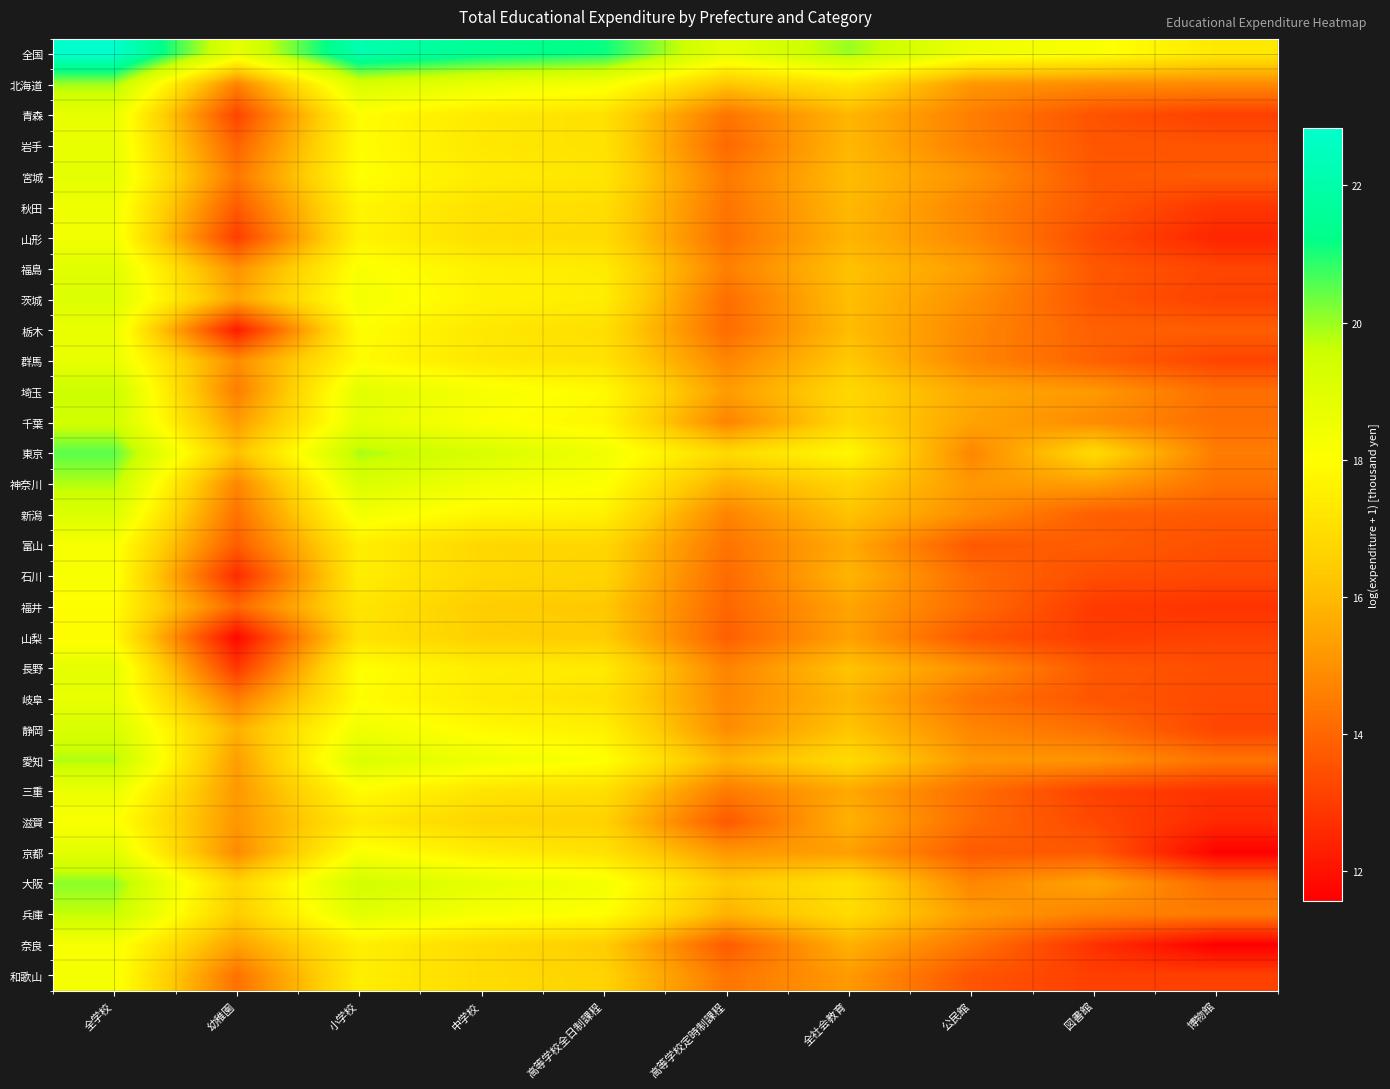

Reading left to right, transcribe all the data shown in this chart.

全国: 全学校=22.8	幼稚園=18.8	小学校=22.1	中学校=21.5	高等学校全日制課程=21.2	高等学校定時制課程=18.7	全社会教育=20.0	公民館=18.5	図書館=18.1	博物館=17.3
北海道: 全学校=20.0	幼稚園=14.7	小学校=19.2	中学校=18.6	高等学校全日制課程=18.3	高等学校定時制課程=16.3	全社会教育=17.2	公民館=15.2	図書館=14.9	博物館=14.9
青森: 全学校=18.7	幼稚園=13.2	小学校=18.0	中学校=17.3	高等学校全日制課程=17.1	高等学校定時制課程=14.3	全社会教育=15.9	公民館=14.6	図書館=13.5	博物館=13.1
岩手: 全学校=18.7	幼稚園=13.9	小学校=18.0	中学校=17.3	高等学校全日制課程=17.1	高等学校定時制課程=14.1	全社会教育=15.9	公民館=14.6	図書館=13.6	博物館=13.6
宮城: 全学校=18.8	幼稚園=14.4	小学校=18.0	中学校=17.4	高等学校全日制課程=17.2	高等学校定時制課程=14.4	全社会教育=16.0	公民館=15.1	図書館=13.7	博物館=13.7
秋田: 全学校=18.5	幼稚園=13.7	小学校=17.7	中学校=17.1	高等学校全日制課程=17.0	高等学校定時制課程=14.3	全社会教育=15.9	公民館=14.7	図書館=13.7	博物館=12.8
山形: 全学校=18.4	幼稚園=13.0	小学校=17.7	中学校=17.0	高等学校全日制課程=16.9	高等学校定時制課程=14.2	全社会教育=15.8	公民館=14.8	図書館=13.4	博物館=12.5
福島: 全学校=18.9	幼稚園=15.0	小学校=18.2	中学校=17.6	高等学校全日制課程=17.4	高等学校定時制課程=14.6	全社会教育=16.2	公民館=15.3	図書館=13.7	博物館=13.2
茨城: 全学校=19.1	幼稚園=15.5	小学校=18.3	中学校=17.6	高等学校全日制課程=17.5	高等学校定時制課程=14.2	全社会教育=16.1	公民館=15.0	図書館=13.6	博物館=13.1
栃木: 全学校=18.7	幼稚園=12.2	小学校=18.0	中学校=17.3	高等学校全日制課程=17.0	高等学校定時制課程=14.1	全社会教育=16.0	公民館=14.8	図書館=13.9	博物館=13.8
群馬: 全学校=18.7	幼稚園=14.9	小学校=17.9	中学校=17.3	高等学校全日制課程=17.1	高等学校定時制課程=14.7	全社会教育=16.3	公民館=14.7	図書館=13.9	博物館=13.2
埼玉: 全学校=19.6	幼稚園=14.6	小学校=18.9	中学校=18.3	高等学校全日制課程=17.9	高等学校定時制課程=15.3	全社会教育=16.8	公民館=15.6	図書館=15.2	博物館=14.2
千葉: 全学校=19.5	幼稚園=15.3	小学校=18.8	中学校=18.1	高等学校全日制課程=17.7	高等学校定時制課程=14.7	全社会教育=16.7	公民館=15.4	図書館=14.9	博物館=14.2
東京: 全学校=20.5	幼稚園=16.1	小学校=19.9	中学校=19.2	高等学校全日制課程=18.4	高等学校定時制課程=16.8	全社会教育=17.8	公民館=14.8	図書館=16.9	博物館=14.5
神奈川: 全学校=19.8	幼稚園=14.8	小学校=19.1	中学校=18.4	高等学校全日制課程=18.1	高等学校定時制課程=15.7	全社会教育=16.7	公民館=15.2	図書館=15.3	博物館=14.2
新潟: 全学校=19.1	幼稚園=14.3	小学校=18.4	中学校=17.7	高等学校全日制課程=17.6	高等学校定時制課程=14.7	全社会教育=16.2	公民館=14.9	図書館=13.8	博物館=13.7
富山: 全学校=18.2	幼稚園=13.8	小学校=17.5	中学校=16.8	高等学校全日制課程=16.7	高等学校定時制課程=14.3	全社会教育=15.6	公民館=13.7	図書館=13.8	博物館=13.5
石川: 全学校=18.2	幼稚園=12.6	小学校=17.5	中学校=16.8	高等学校全日制課程=16.6	高等学校定時制課程=14.1	全社会教育=15.9	公民館=14.1	図書館=13.4	博物館=13.3
福井: 全学校=17.9	幼稚園=14.0	小学校=17.2	中学校=16.5	高等学校全日制課程=16.3	高等学校定時制課程=14.0	全社会教育=15.5	公民館=14.1	図書館=13.0	博物館=12.8
山梨: 全学校=17.9	幼稚園=11.8	小学校=17.1	中学校=16.5	高等学校全日制課程=16.4	高等学校定時制課程=13.8	全社会教育=15.4	公民館=13.6	図書館=13.0	博物館=13.1
長野: 全学校=18.8	幼稚園=12.9	小学校=18.0	中学校=17.5	高等学校全日制課程=17.4	高等学校定時制課程=14.7	全社会教育=16.2	公民館=15.0	図書館=13.7	博物館=13.4
岐阜: 全学校=18.7	幼稚園=14.5	小学校=18.0	中学校=17.4	高等学校全日制課程=17.1	高等学校定時制課程=14.8	全社会教育=15.9	公民館=14.3	図書館=13.6	博物館=13.4
静岡: 全学校=19.2	幼稚園=15.8	小学校=18.5	中学校=17.9	高等学校全日制課程=17.6	高等学校定時制課程=14.9	全社会教育=16.2	公民館=14.8	図書館=14.2	博物館=13.2
愛知: 全学校=19.8	幼稚園=15.3	小学校=19.1	中学校=18.5	高等学校全日制課程=18.1	高等学校定時制課程=15.8	全社会教育=16.9	公民館=15.2	図書館=15.1	博物館=14.3
三重: 全学校=18.6	幼稚園=15.2	小学校=17.9	中学校=17.2	高等学校全日制課程=17.0	高等学校定時制課程=14.5	全社会教育=15.5	公民館=14.2	図書館=13.1	博物館=12.8
滋賀: 全学校=18.1	幼稚園=15.1	小学校=17.3	中学校=16.7	高等学校全日制課程=16.6	高等学校定時制課程=13.7	全社会教育=15.8	公民館=14.1	図書館=13.3	博物館=12.6
京都: 全学校=18.9	幼稚園=14.9	小学校=18.2	中学校=17.5	高等学校全日制課程=17.1	高等学校定時制課程=15.2	全社会教育=15.3	公民館=13.7	図書館=13.7	博物館=11.6
大阪: 全学校=20.1	幼稚園=16.7	小学校=19.4	中学校=18.8	高等学校全日制課程=18.3	高等学校定時制課程=16.3	全社会教育=17.1	公民館=14.7	図書館=15.5	博物館=14.1
兵庫: 全学校=19.7	幼稚園=16.4	小学校=18.9	中学校=18.2	高等学校全日制課程=18.0	高等学校定時制課程=15.8	全社会教育=16.9	公民館=15.3	図書館=14.7	博物館=14.5
奈良: 全学校=18.3	幼稚園=15.4	小学校=17.5	中学校=16.9	高等学校全日制課程=16.4	高等学校定時制課程=13.7	全社会教育=15.8	公民館=14.3	図書館=12.7	博物館=11.6
和歌山: 全学校=18.3	幼稚園=14.3	小学校=17.5	中学校=16.9	高等学校全日制課程=16.6	高等学校定時制課程=14.4	全社会教育=15.2	公民館=13.6	図書館=13.1	博物館=13.1